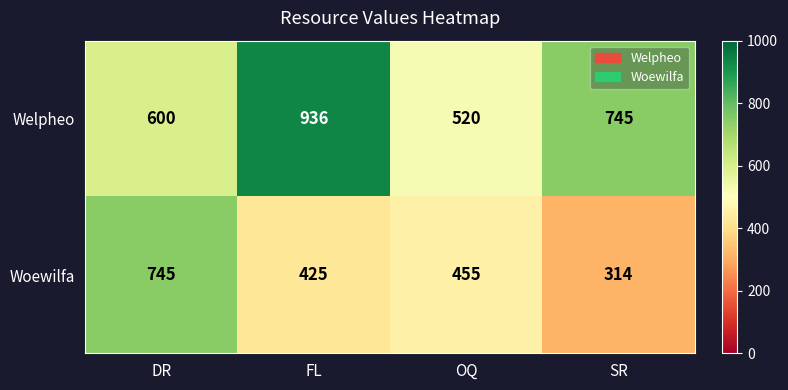

Which label corresponds to the largest value in the chart?

FL